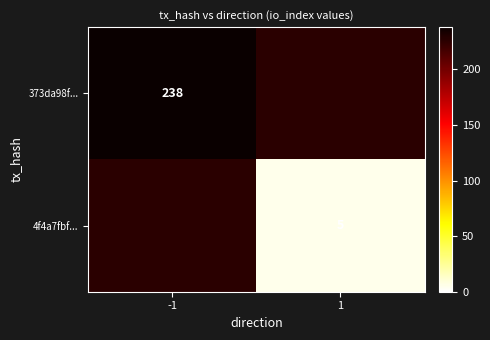

The value of 4f4a7fbf... at 1 is 5. True or false?

True